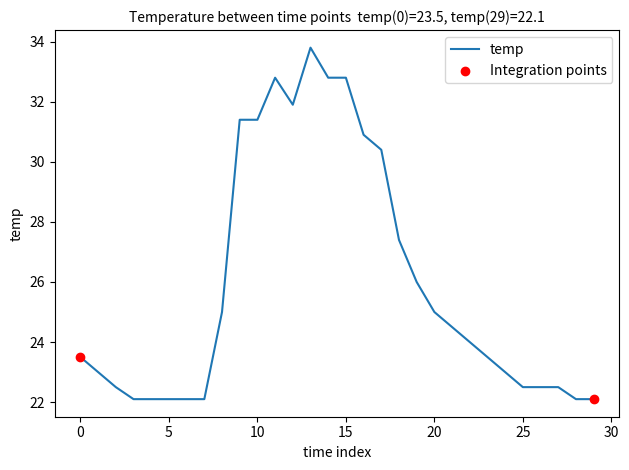

What is the difference between the maximum and minimum values?

11.7